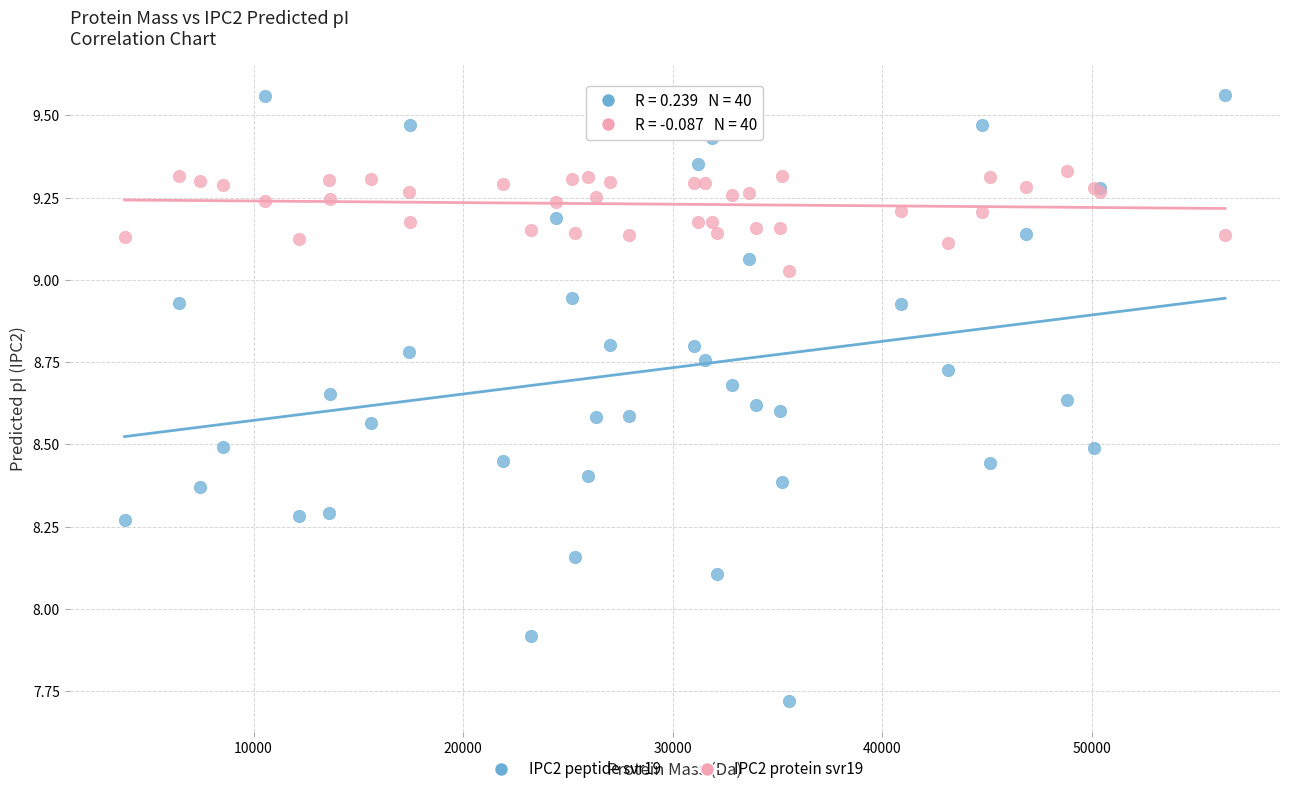

What are all the series names shown in the legend?

IPC2 peptide svr19, IPC2 protein svr19